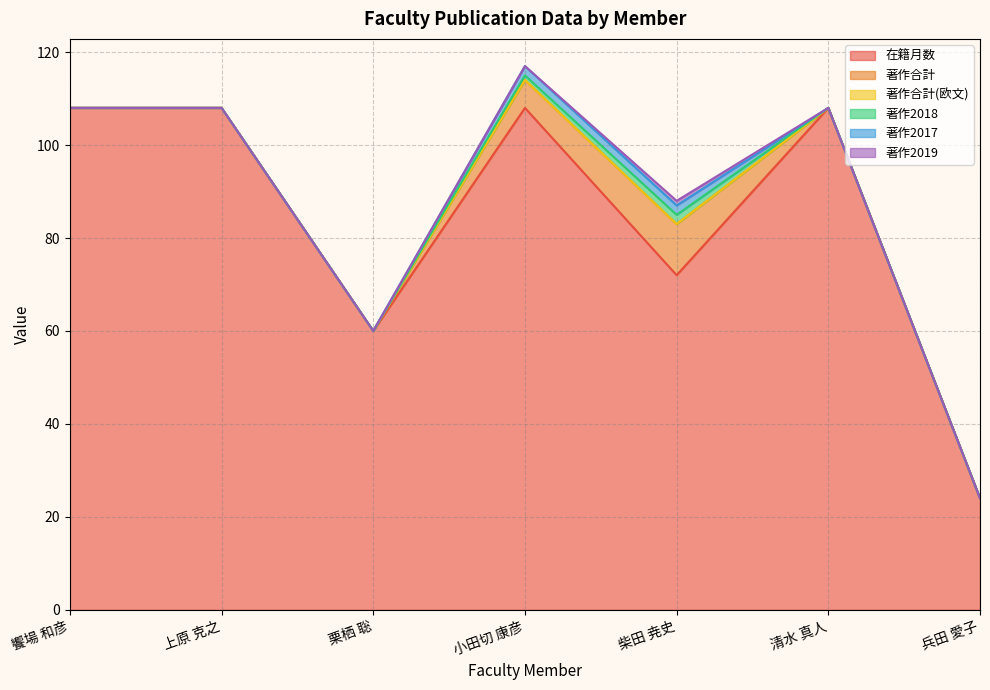

At which category is the sum across all series the highest?

小田切 康彦